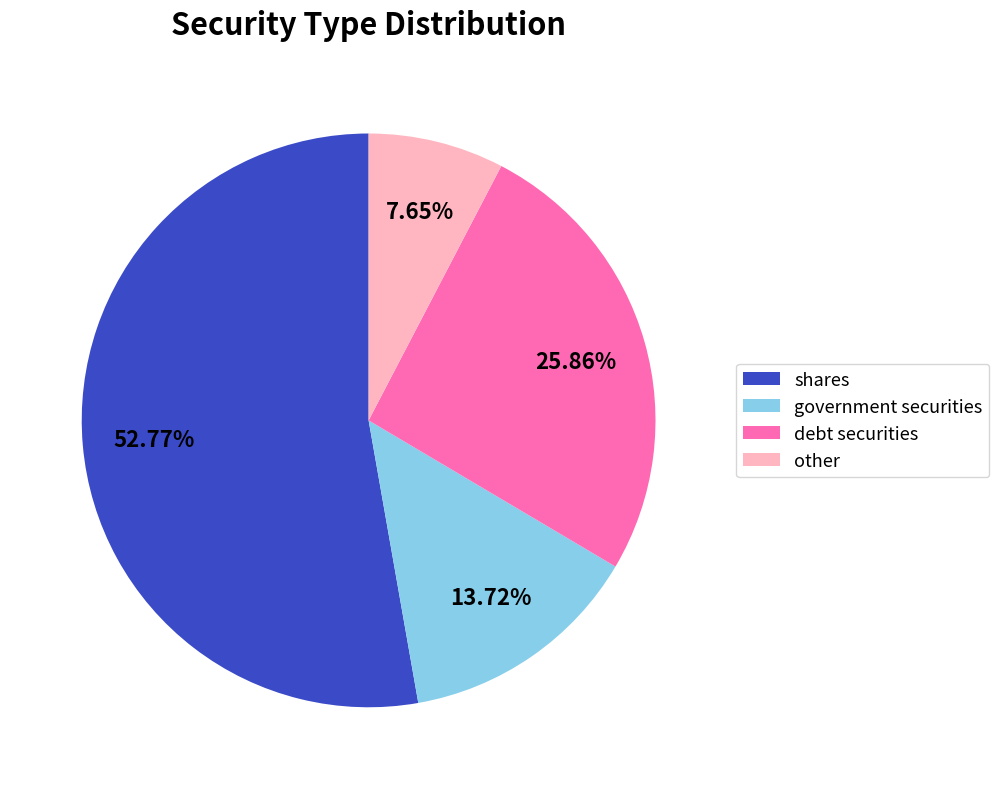

Which slice represents more than half of the pie?

shares